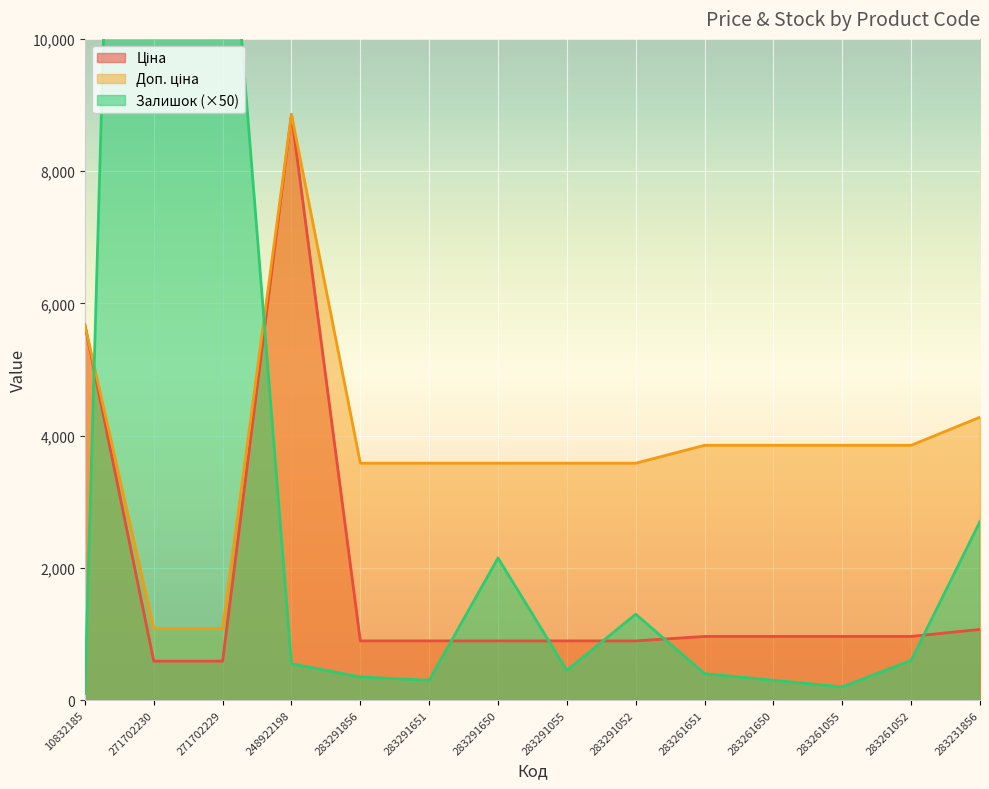

True or false: Залишок and Ціна cross at least once.

True